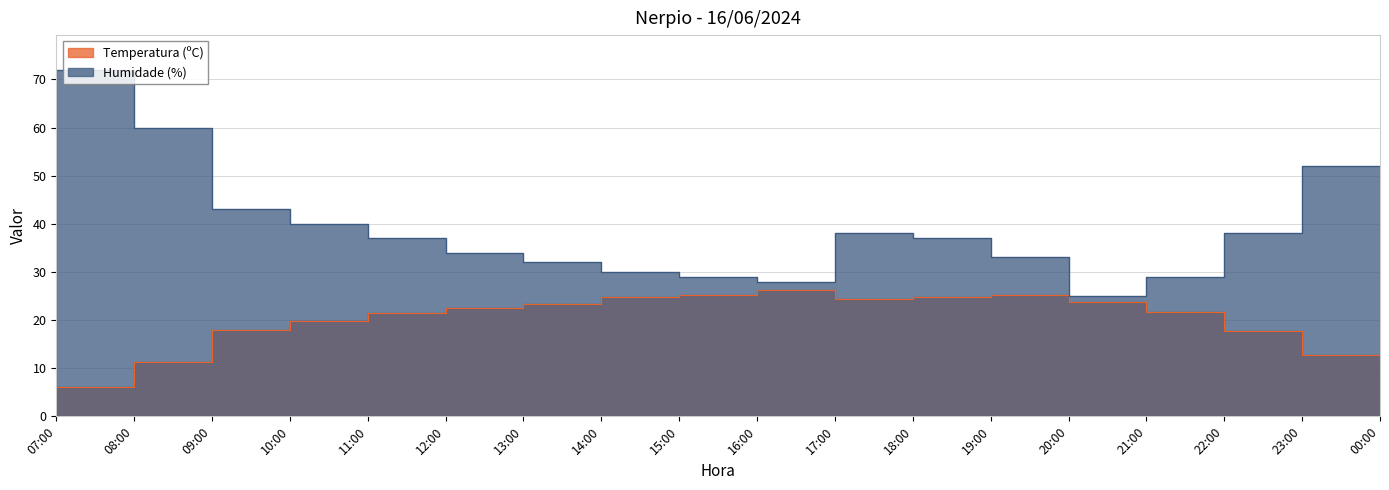

What is the average value of the Temperatura (ºC) series?

20.1